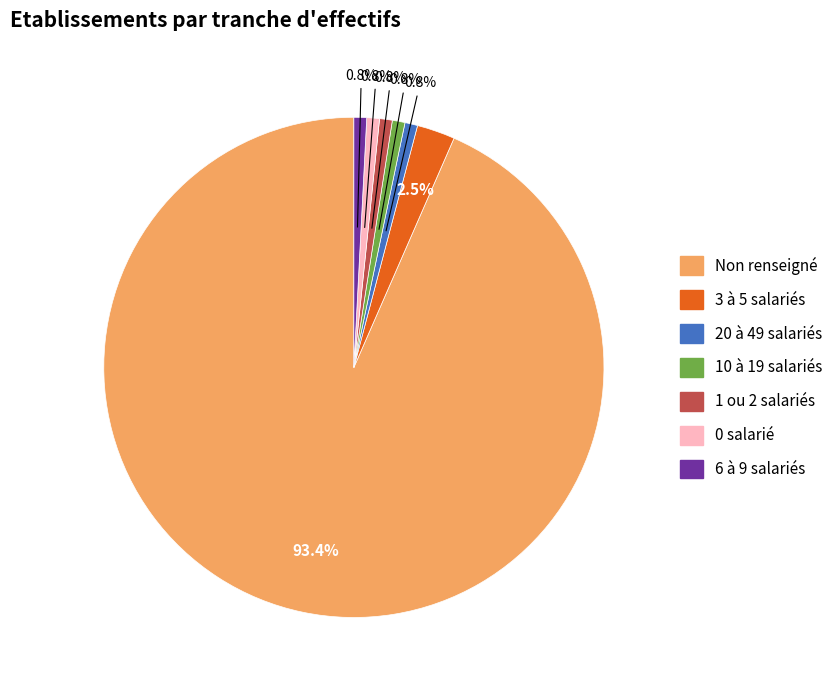

Is there a majority slice in this chart?

Yes